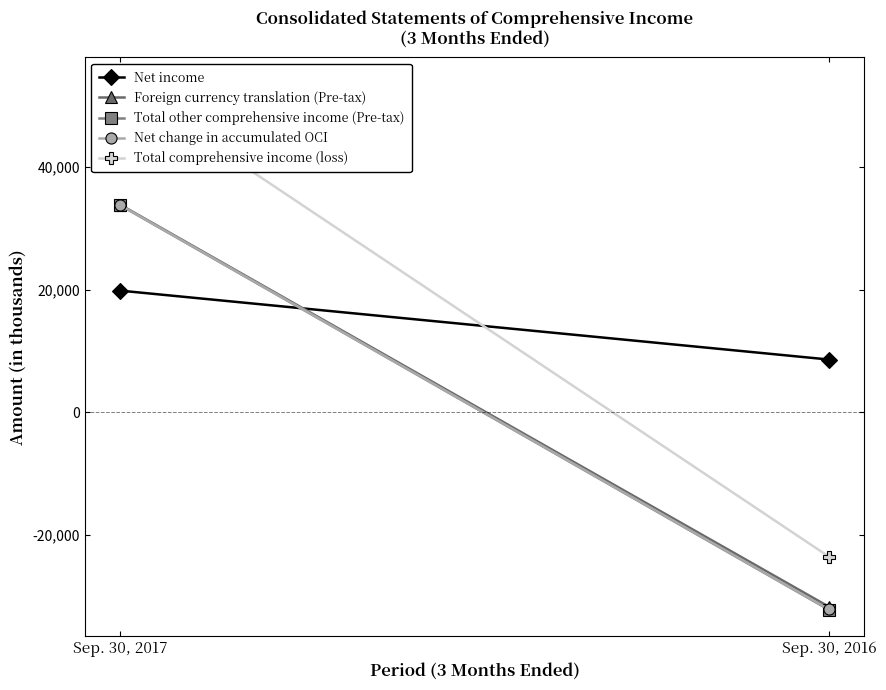

What is the difference between the Foreign currency translation (Pre-tax) values at Sep. 30, 2016 and Sep. 30, 2017?

65597